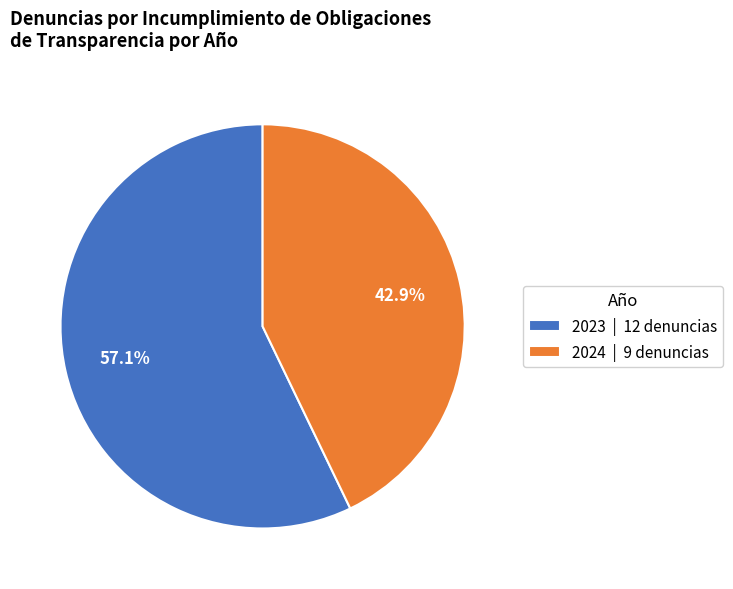

Rank the categories by value from highest to lowest.

2023, 2024